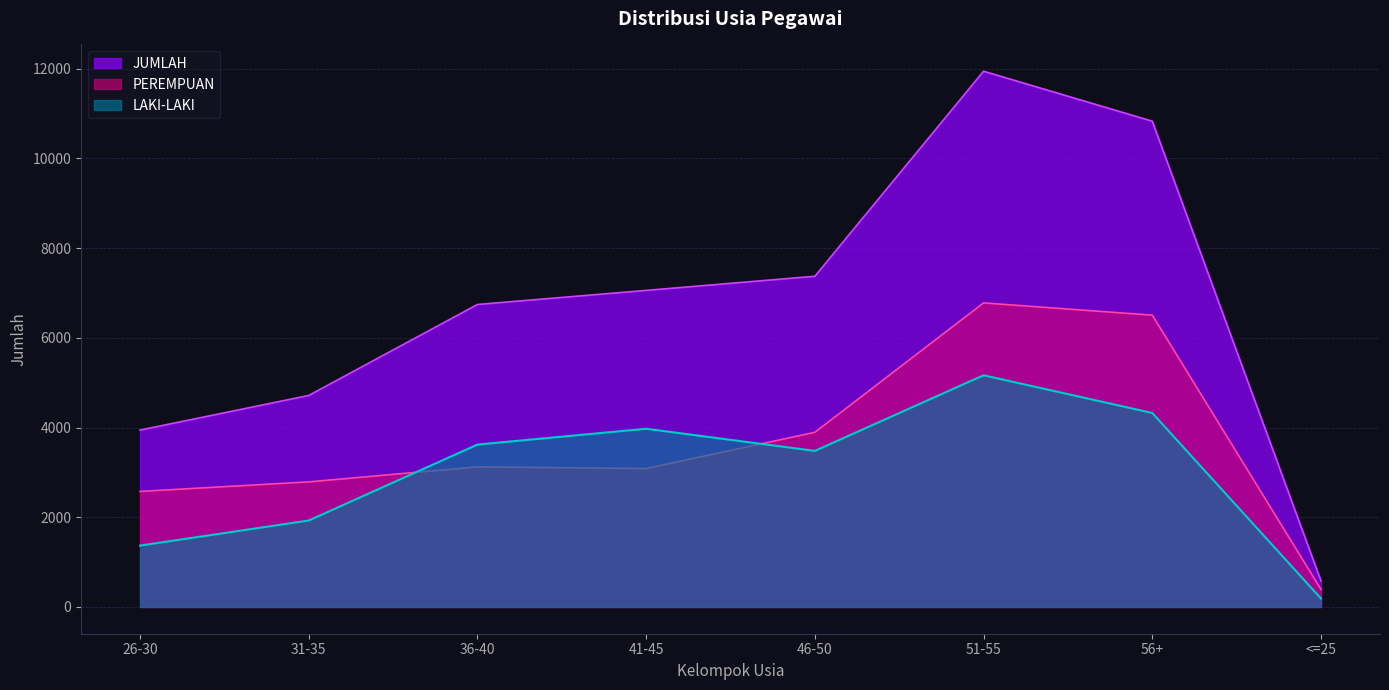

True or false: JUMLAH and LAKI-LAKI intersect in this chart.

False